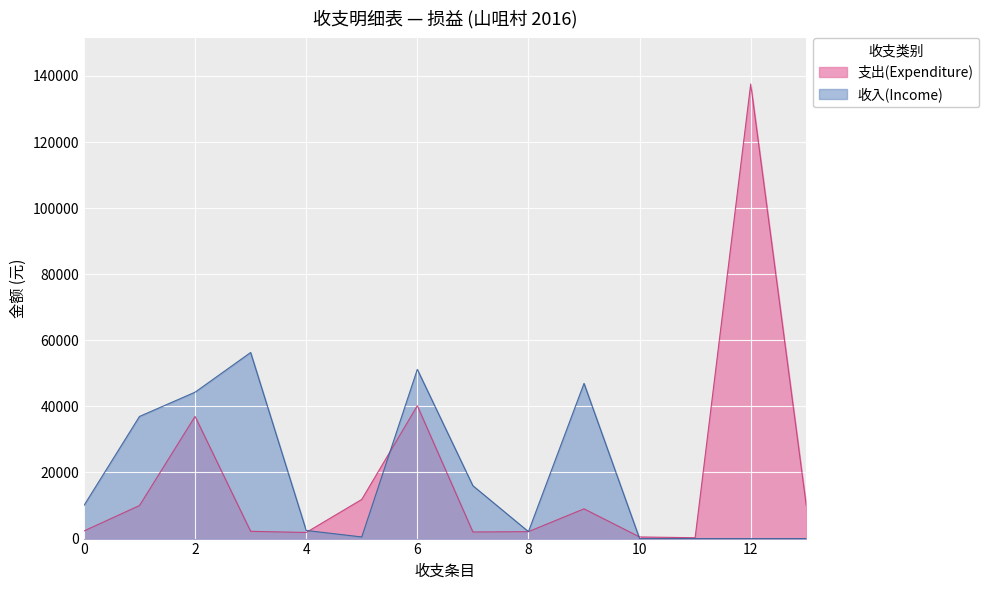

At which category does the chart reach its minimum across all series?

11